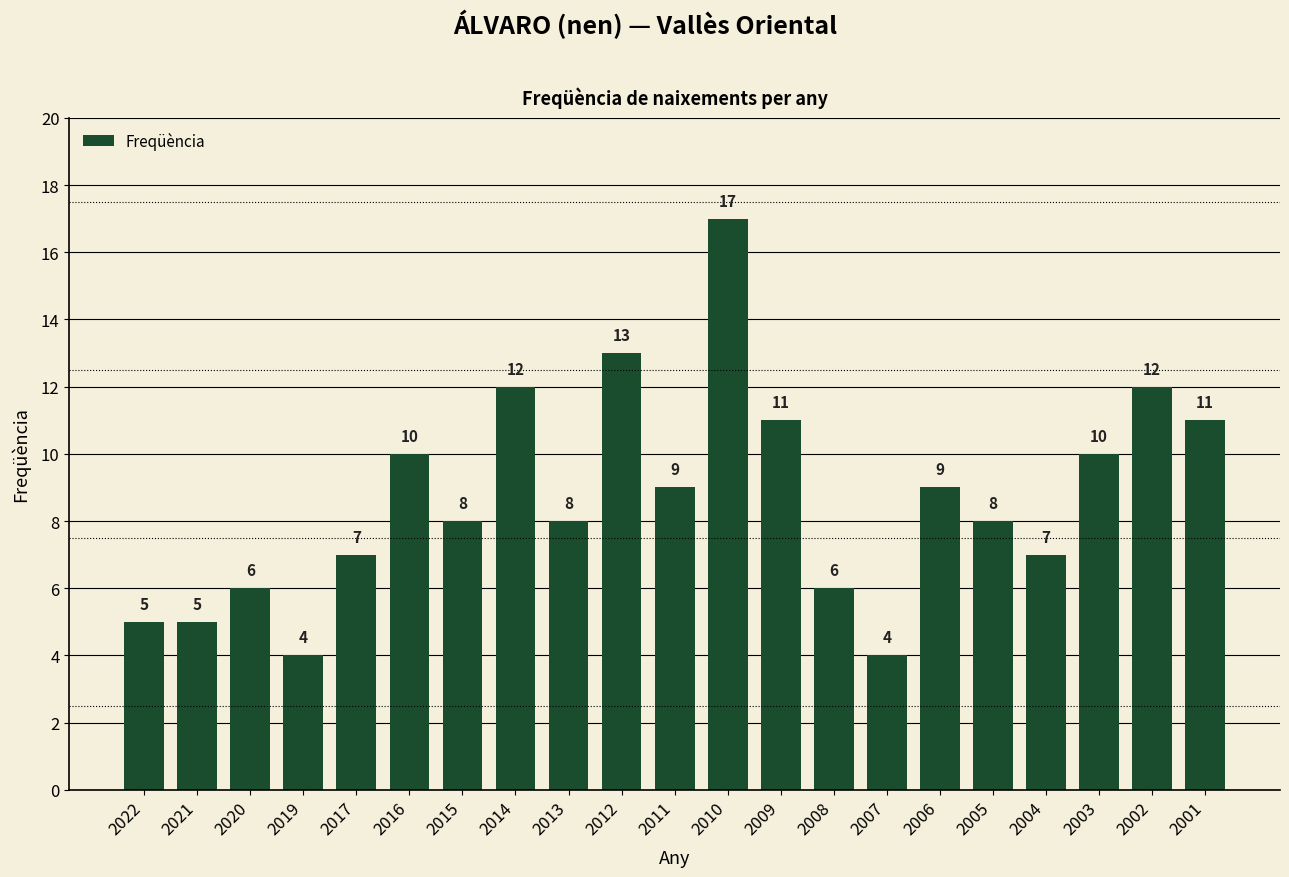

True or false: the data shows 12 at 2002.

True